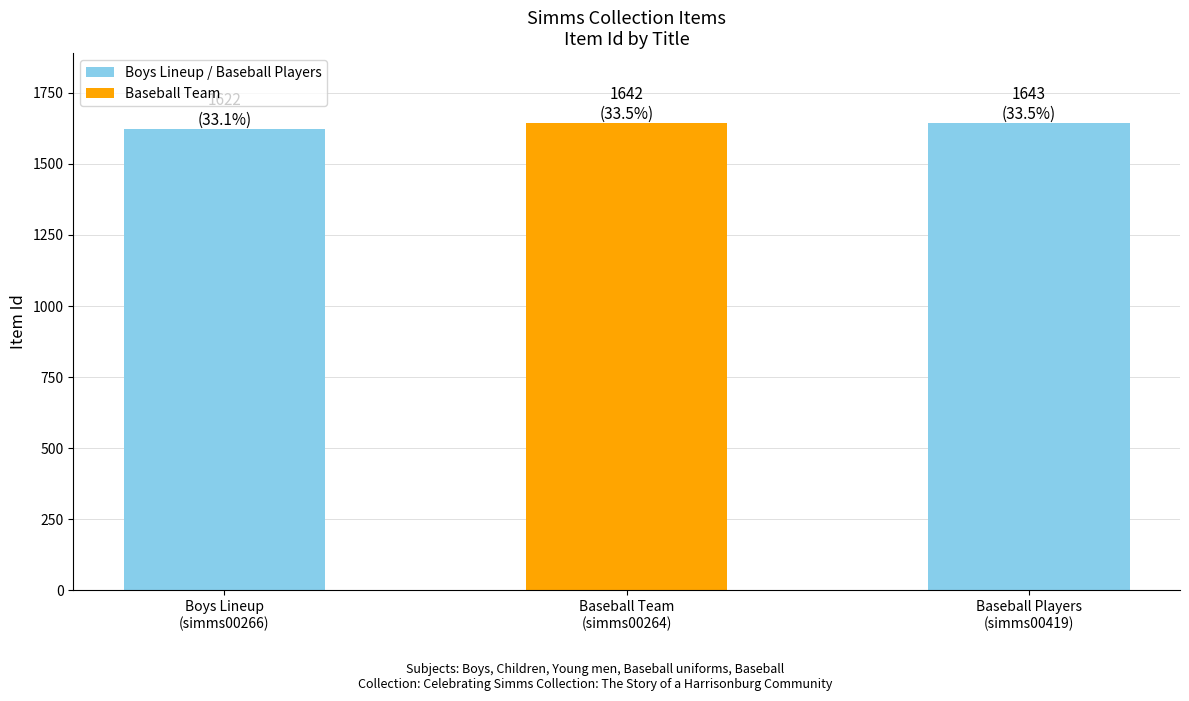

How many bars are there in total?

3